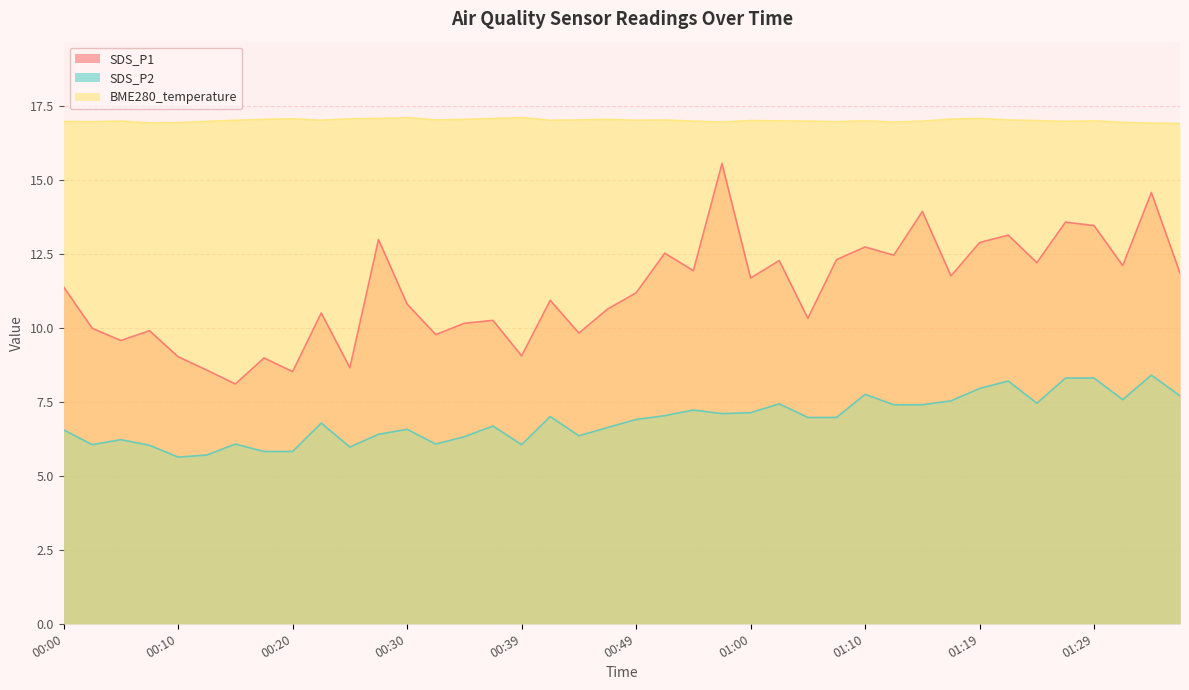

What is the label of the 4th point from the left?

00:08